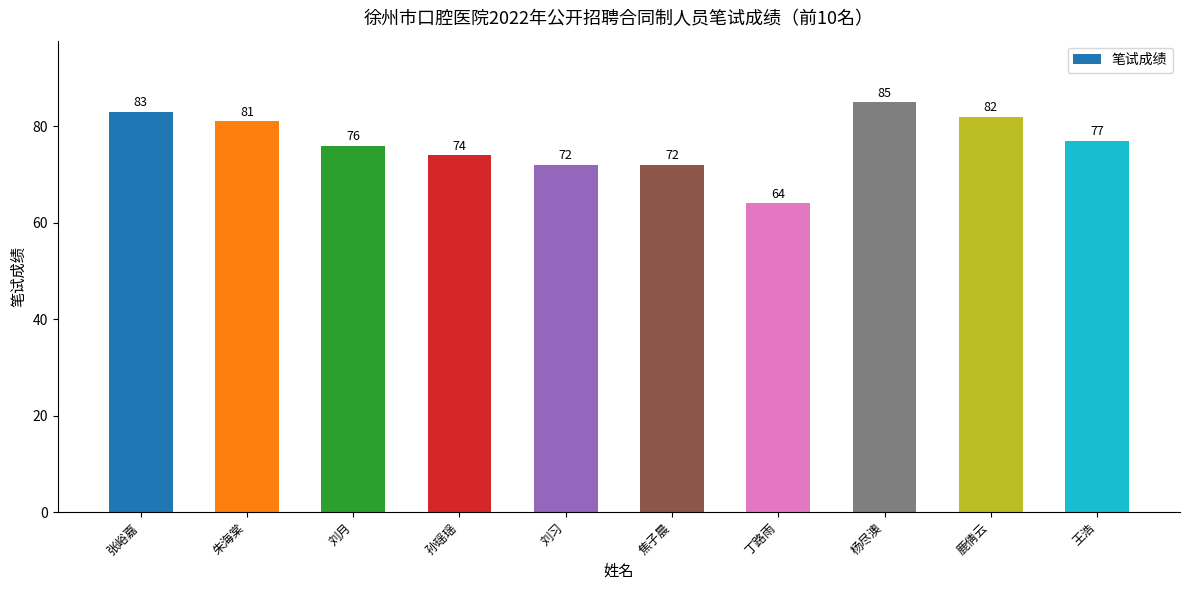

What is the label of the 6th bar from the right?

刘习